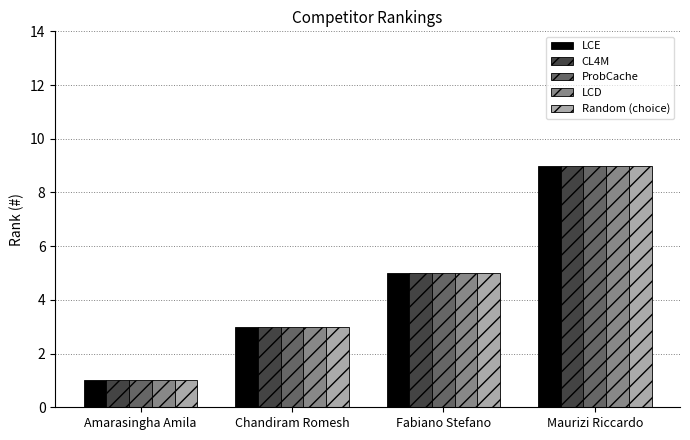

How many categories are shown in the chart?

4